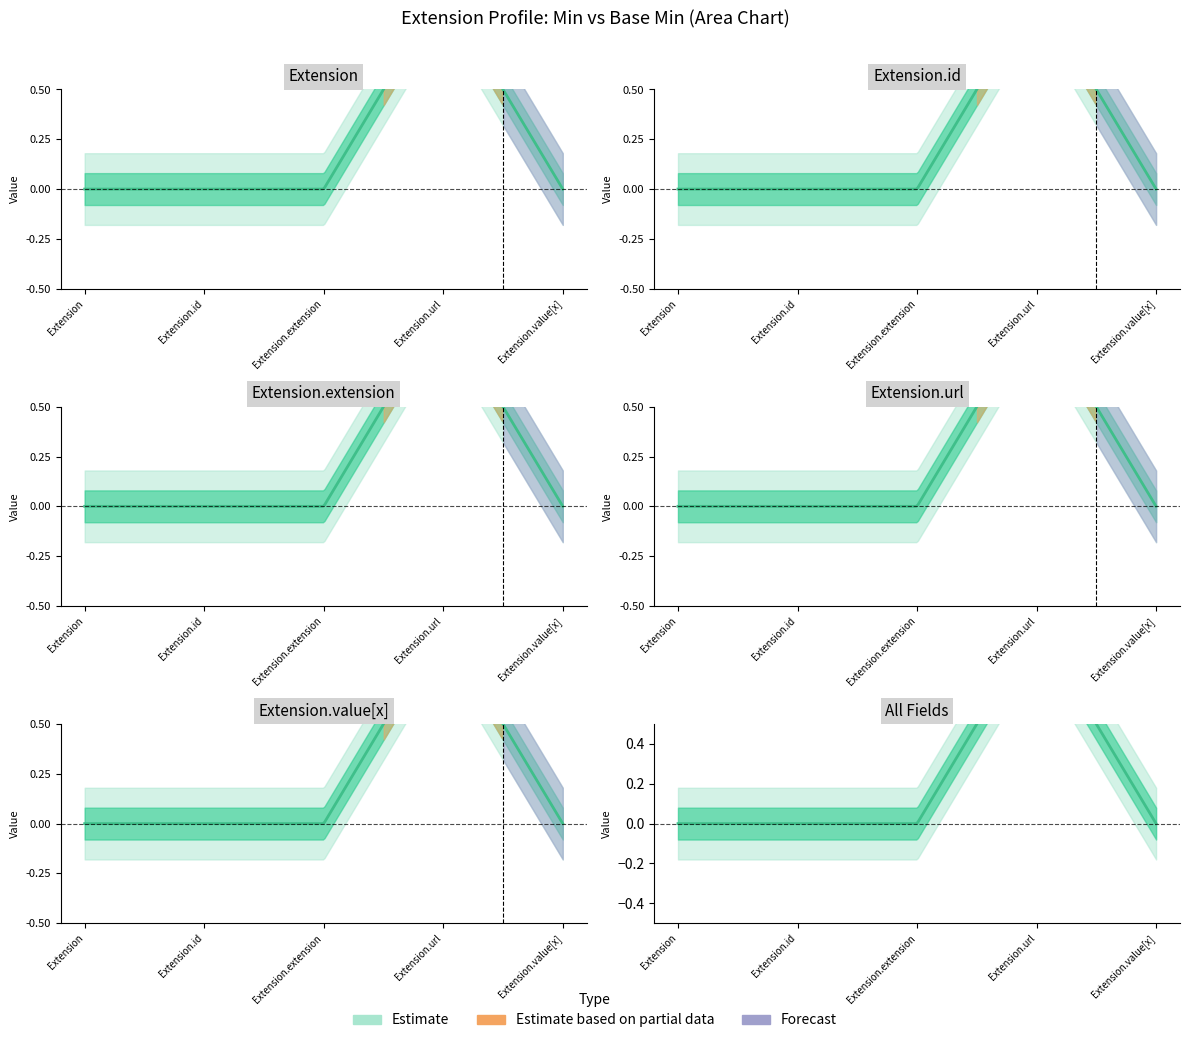

Rank the series at Extension from lowest to highest value.

Min, Base Min